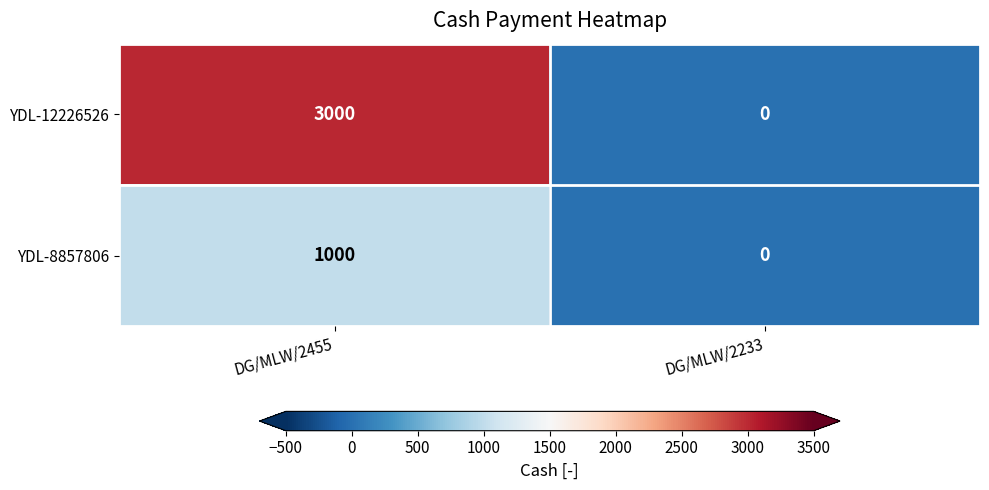

Between DG/MLW/2455 and DG/MLW/2233, which series saw the biggest shift?

YDL-12226526